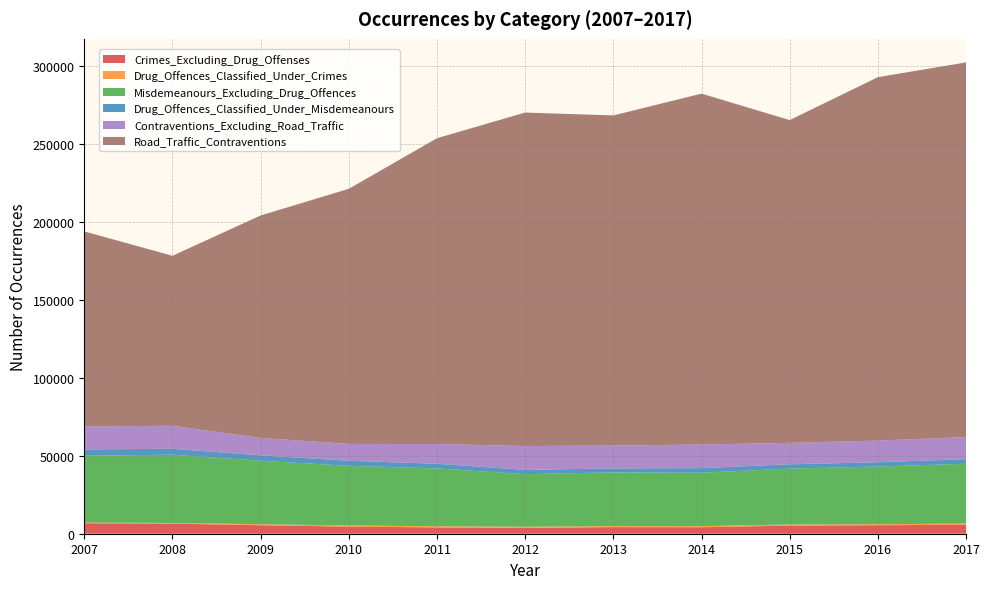

Reading left to right, extract all data points from this chart.

Crimes_Excluding_Drug_Offenses: 6744	6458	5437	4549	4054	3740	4232	4146	5232	5457	5714
Drug_Offences_Classified_Under_Crimes: 422	440	657	711	737	733	655	703	675	635	776
Misdemeanours_Excluding_Drug_Offences: 42829	43738	40670	38251	37043	33689	34398	34257	35798	36974	38359
Drug_Offences_Classified_Under_Misdemeanours: 4042	3777	3487	3232	2984	2739	2572	2928	2793	2735	2943
Contraventions_Excluding_Road_Traffic: 14699	14751	11148	10800	12661	15295	14642	15123	13729	13890	14122
Road_Traffic_Contraventions: 124975	108939	142535	163475	195960	213686	211546	224855	206839	232862	240101